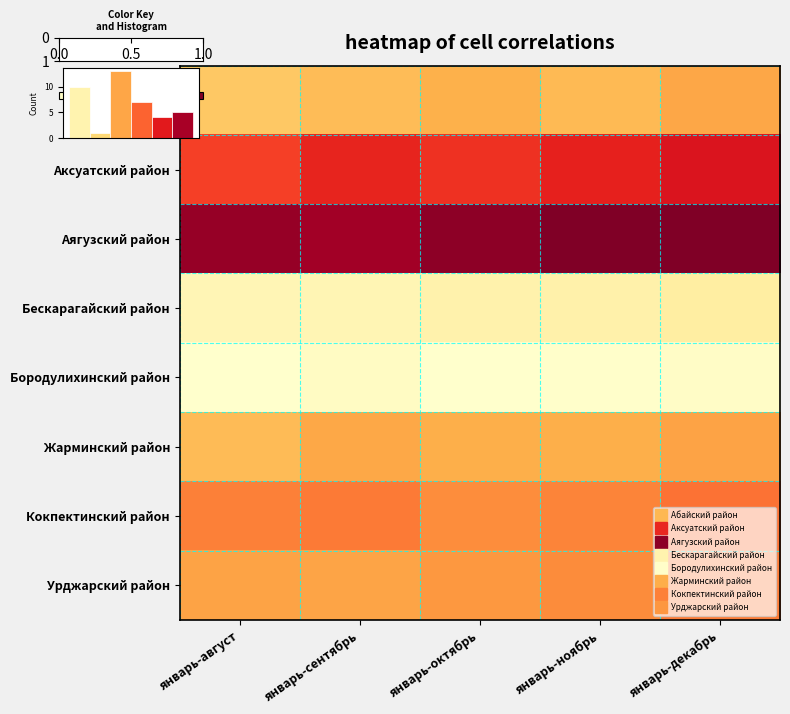

The value of Аксуатский район at январь-сентябрь is 26.9. True or false?

False